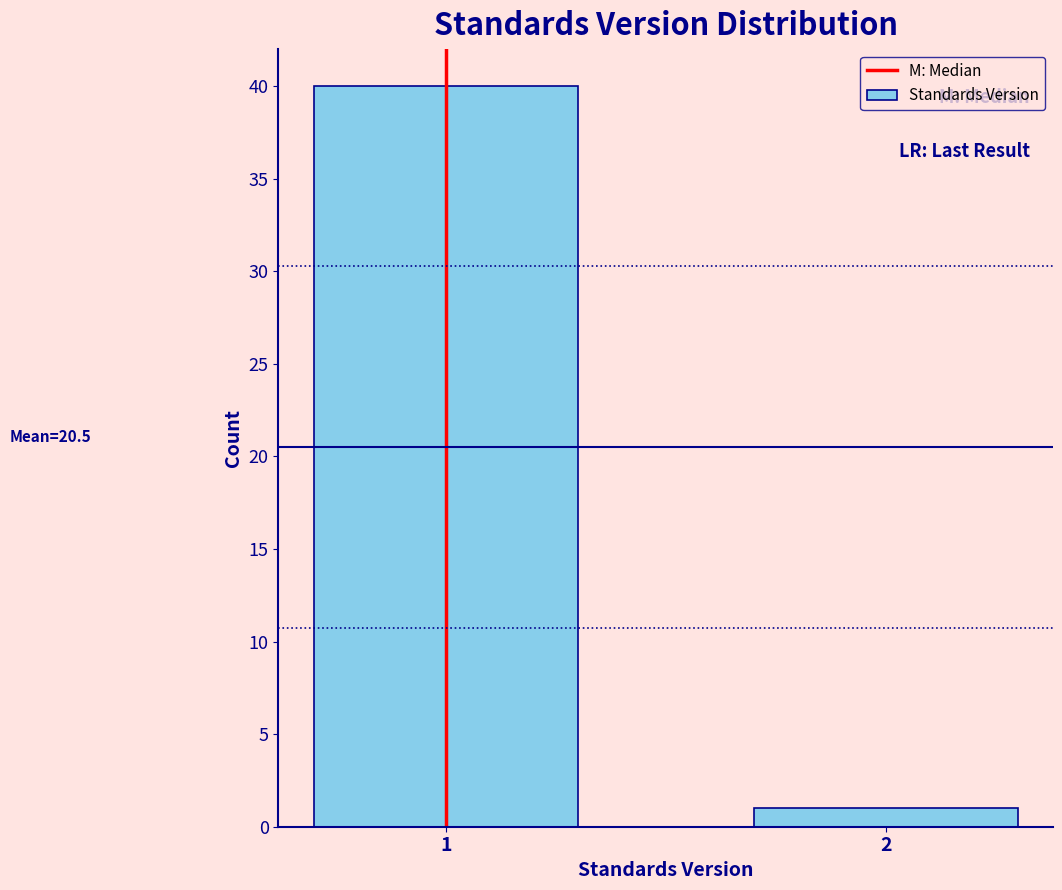

Reading left to right, list all the values displayed in this chart.

1=40	2=1